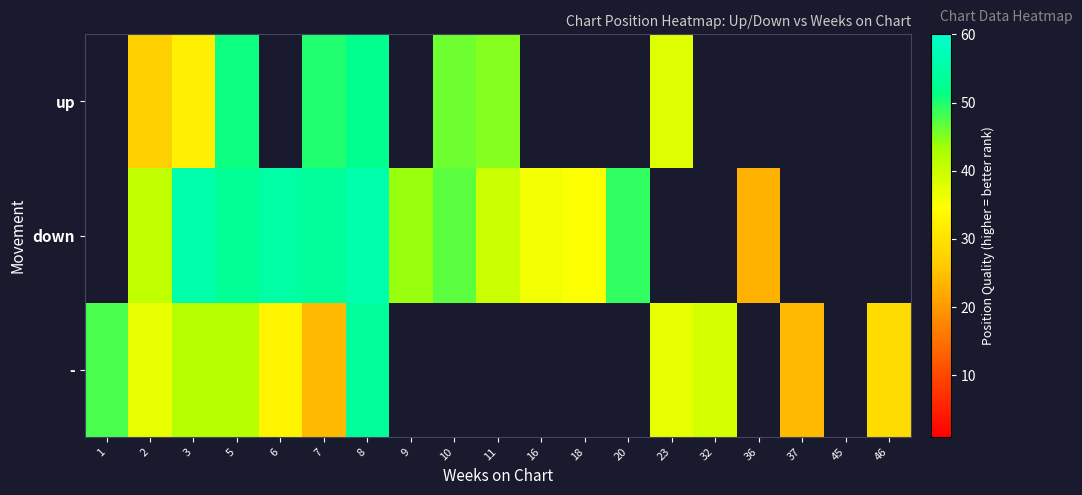

True or false: up has a value of 7.5 at 2.

False